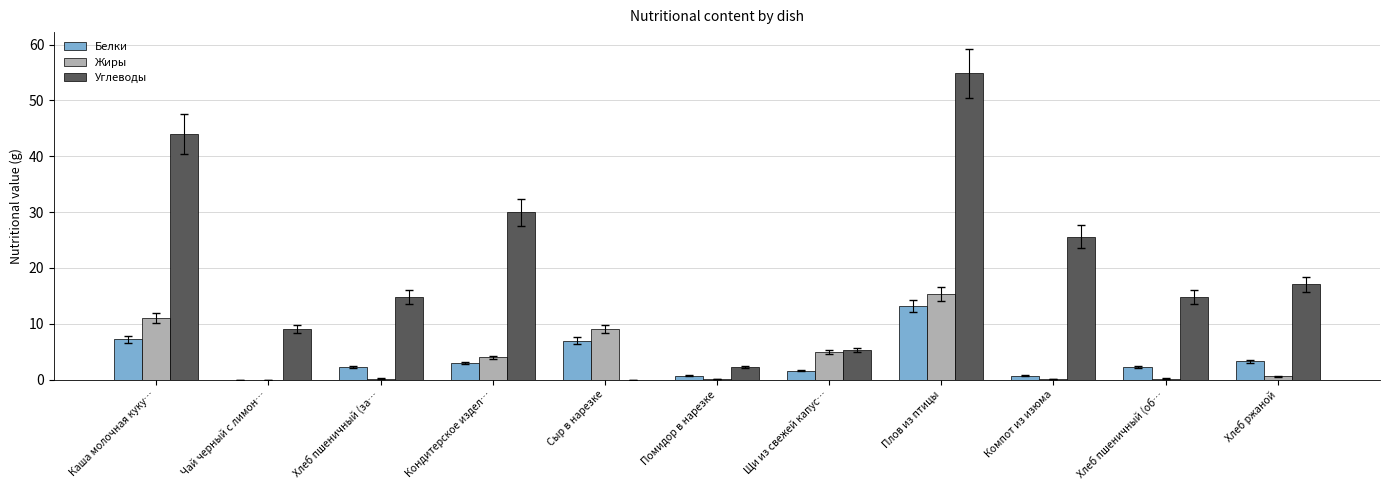

What is the sum of the Углеводы values at Хлеб пшеничный (об… and Помидор в нарезке?

17.1